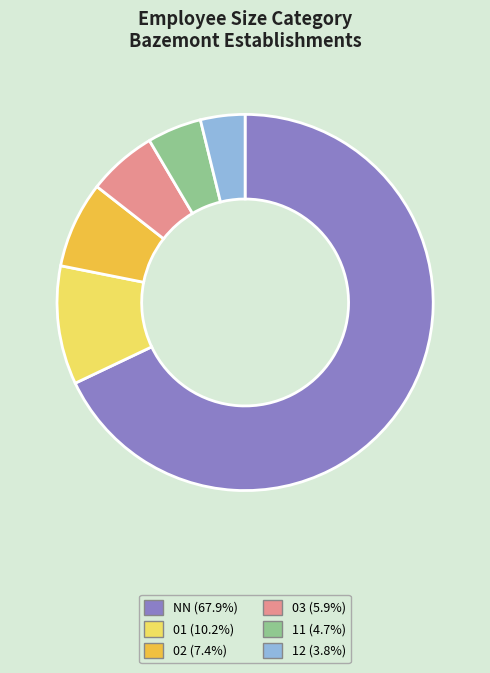

Which has a higher value, NN or 03?

NN